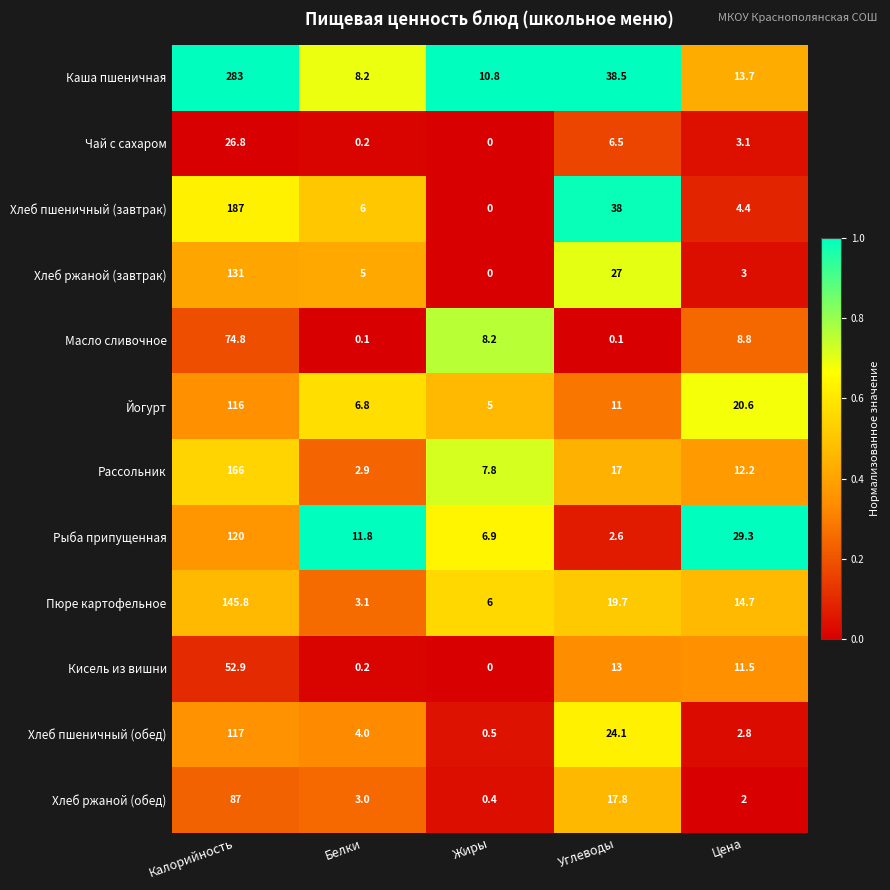

What is the total value across all series at Углеводы?

215.3